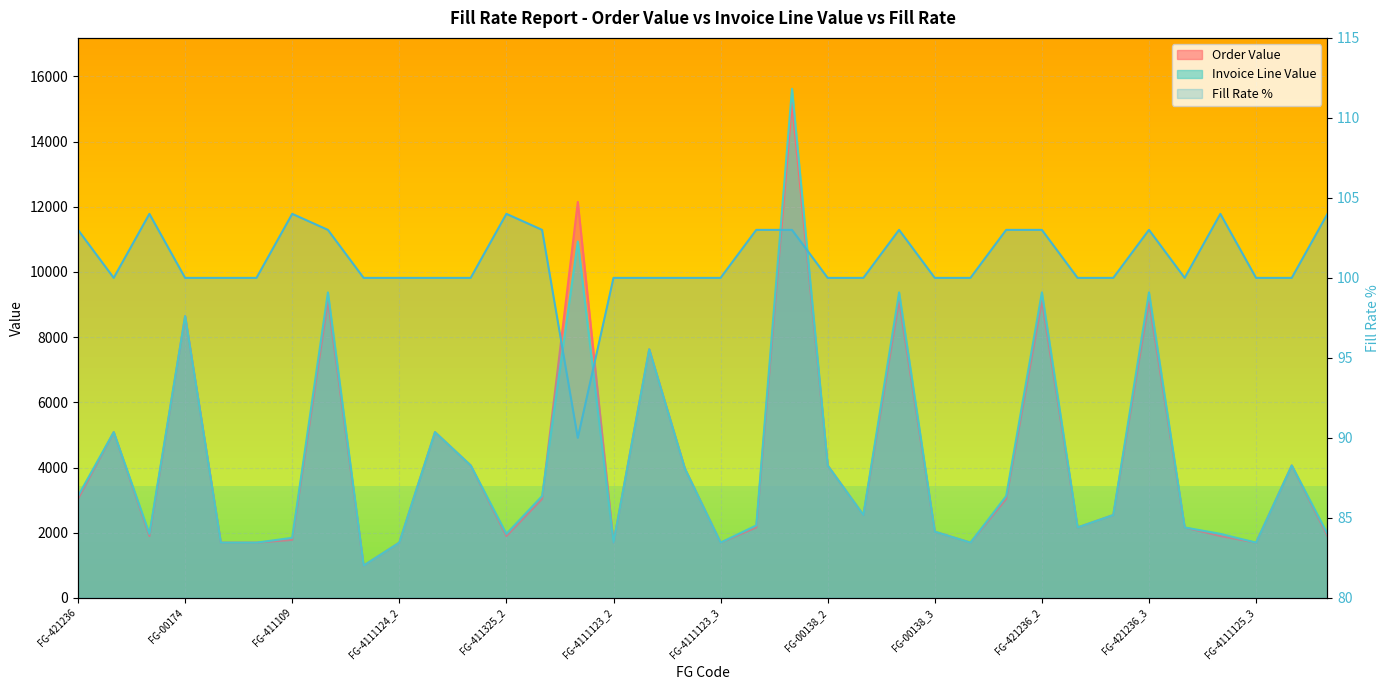

What is the sum of the values at FG-411325_2 and 15?

200